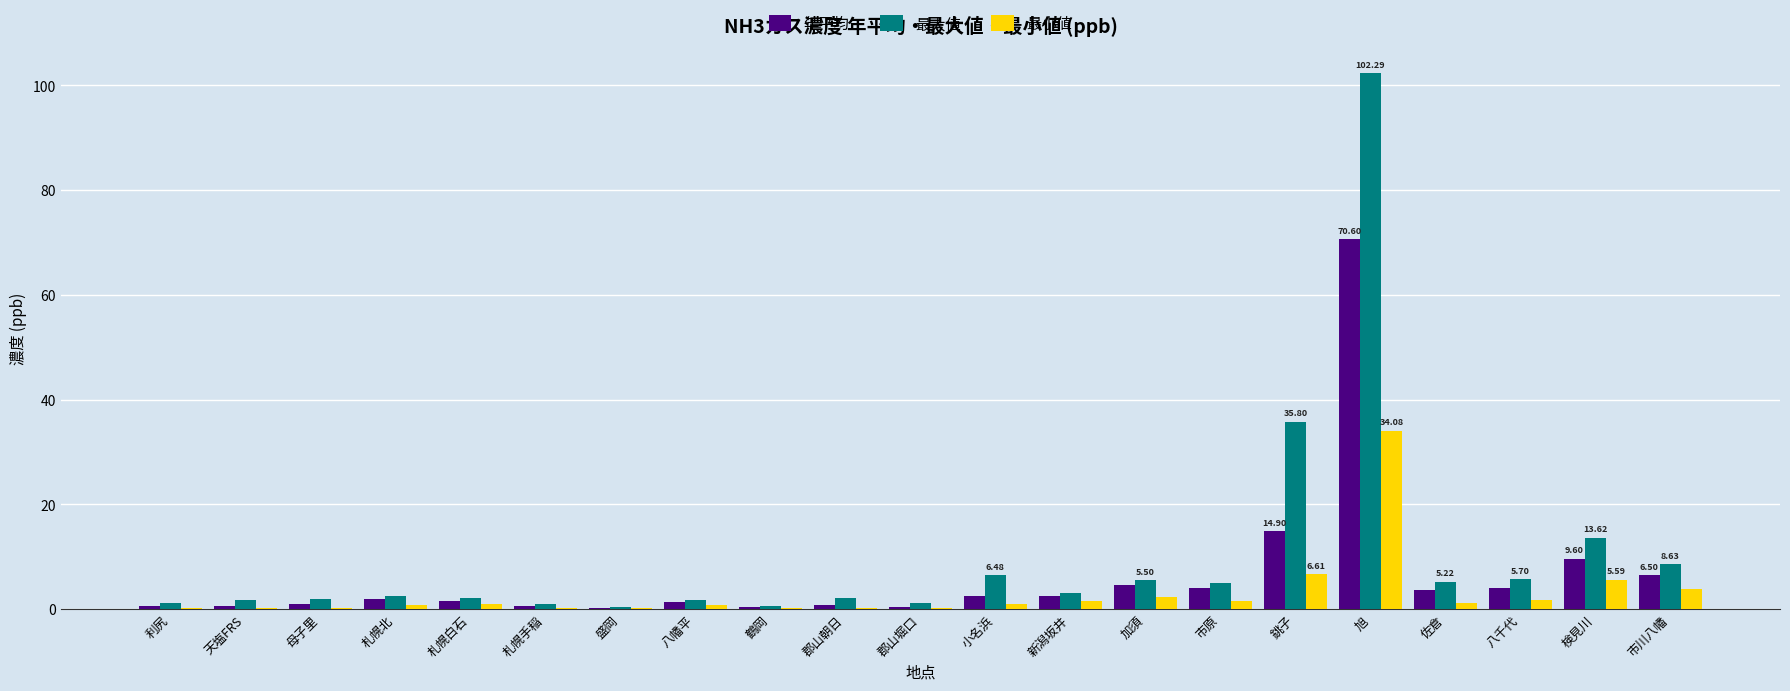

What is the total value across all series at 八幡平?

4.0